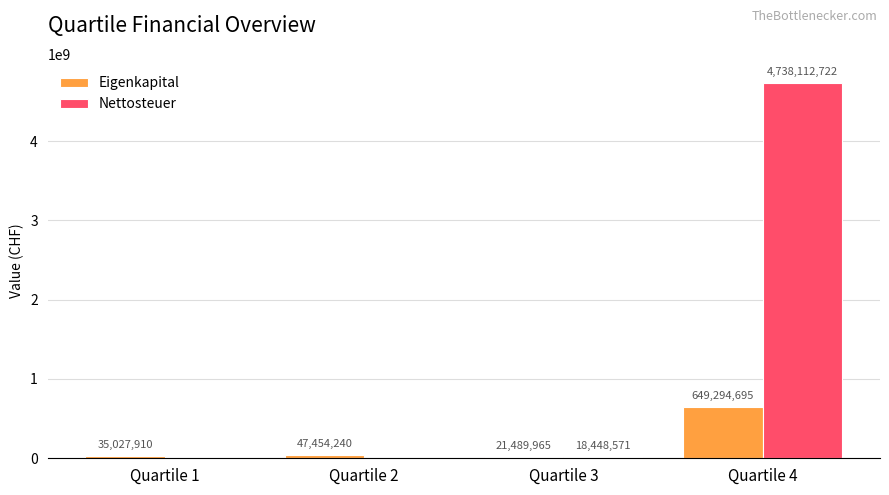

Is the value of Nettosteuer at Quartile 1 greater than the value of Eigenkapital at Quartile 1?

No